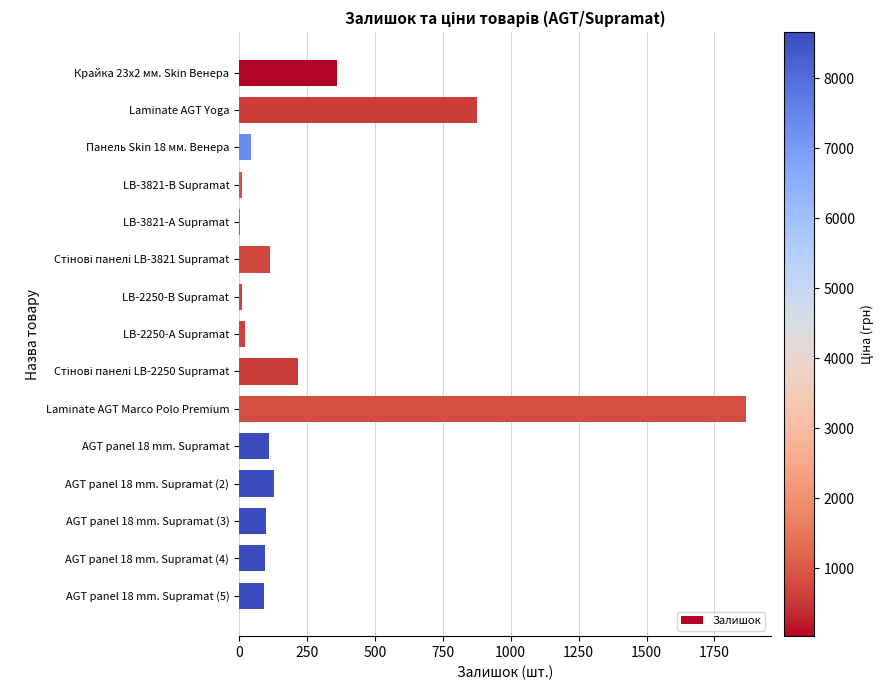

Which label corresponds to the largest value in the chart?

Laminate AGT Marco Polo Premium